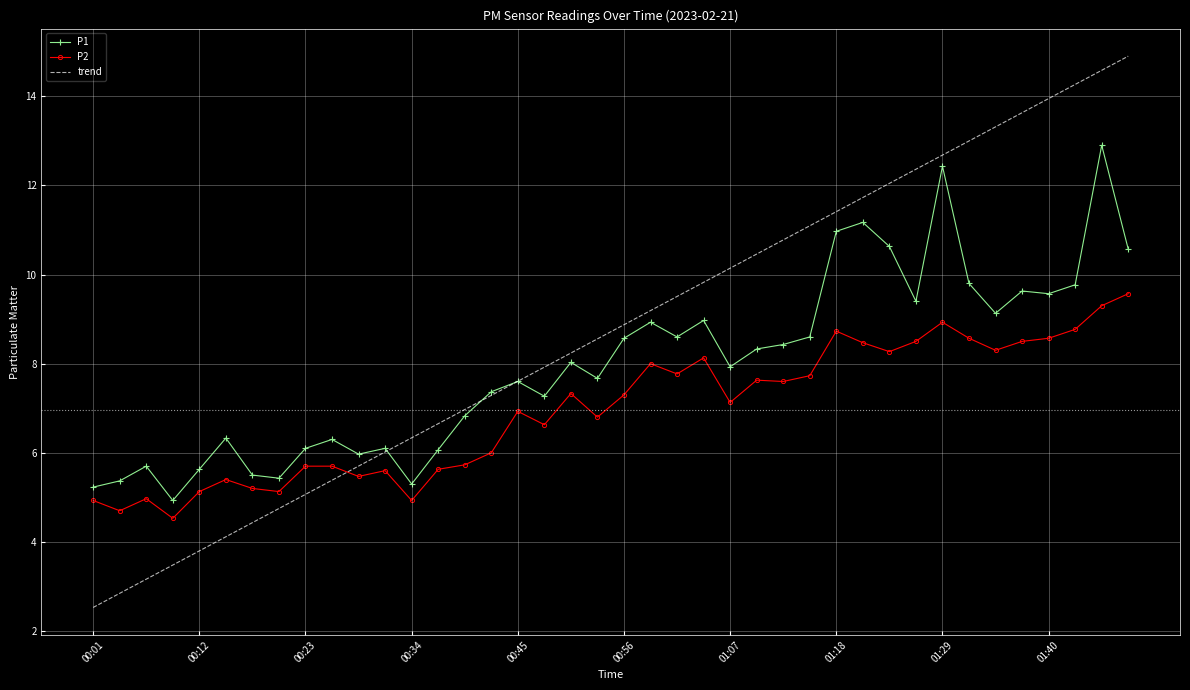

True or false: P2 has more than 0 interior local peaks.

True